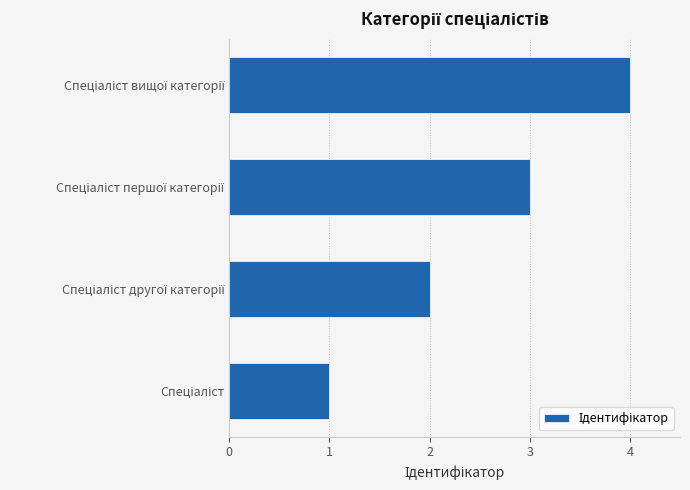

What is the maximum value shown in the chart?

4